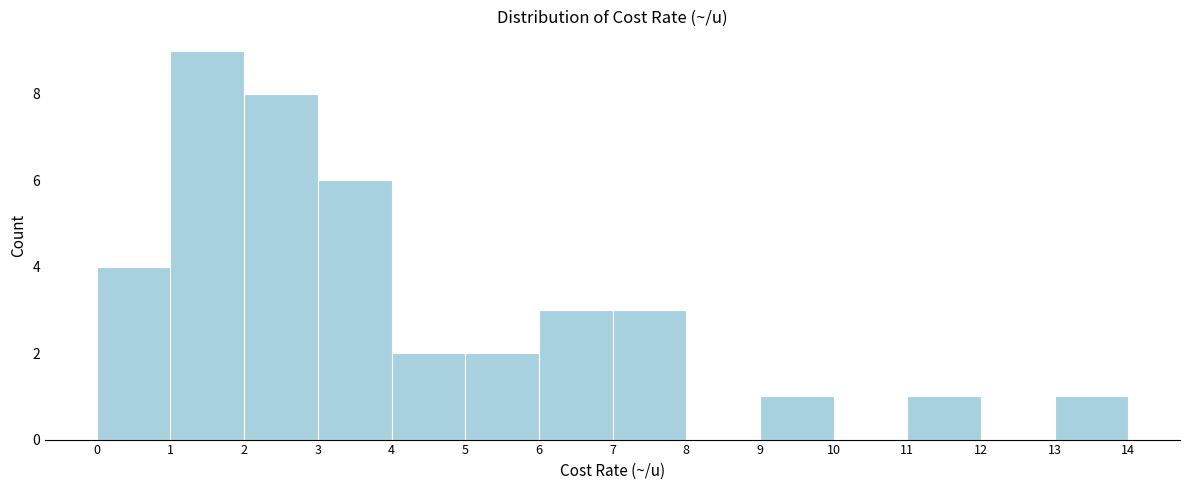

Which range on the x-axis has the tallest bar?

1 to 2